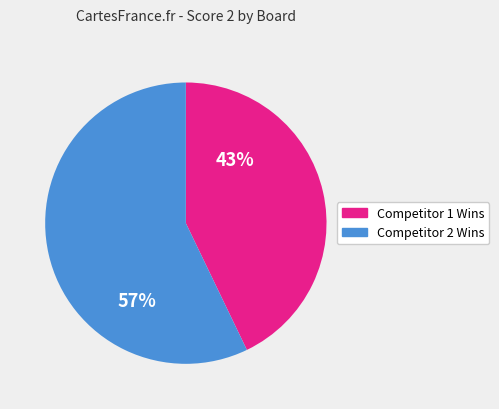

To the nearest percent, what is the average slice percentage?

50%